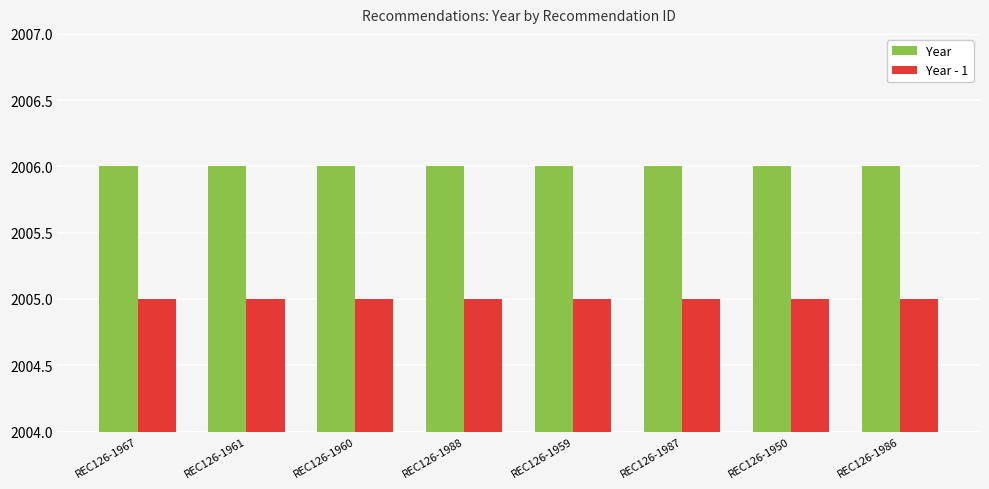

What is the smallest value displayed?

2005